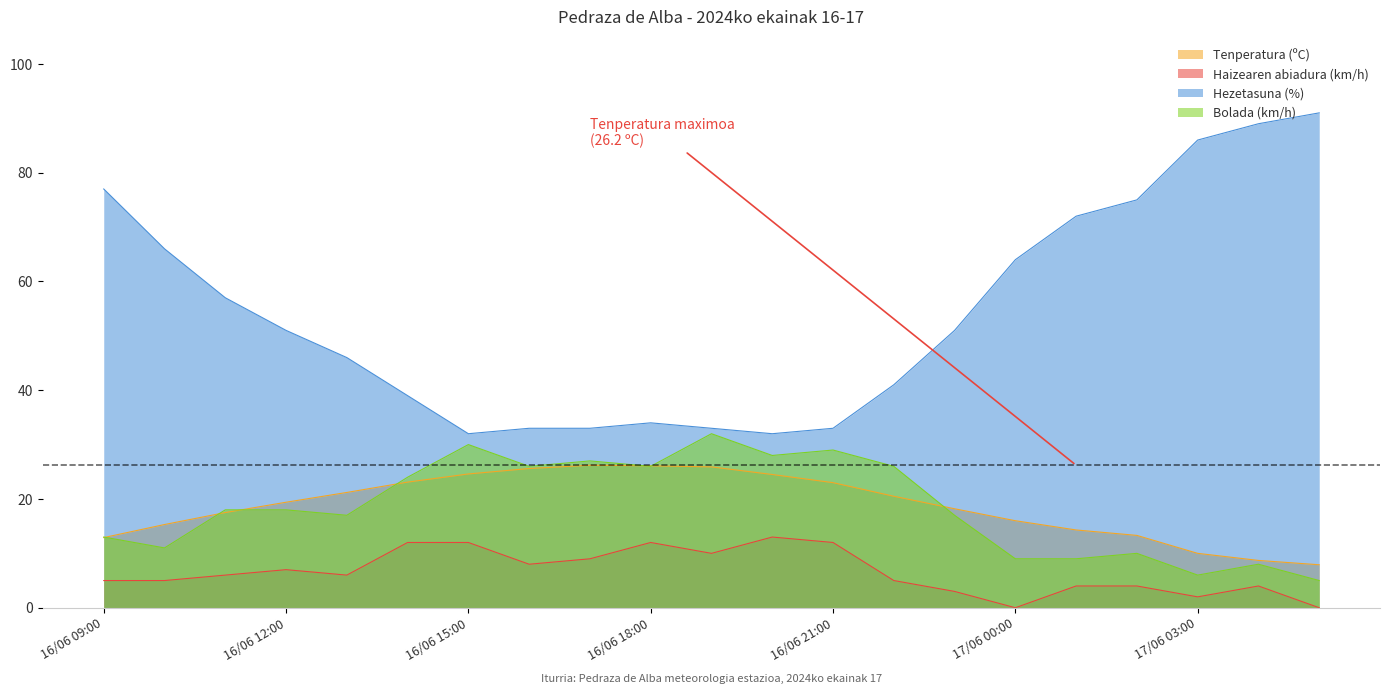

What is the label of the 17th point from the right?

16/06 13:00